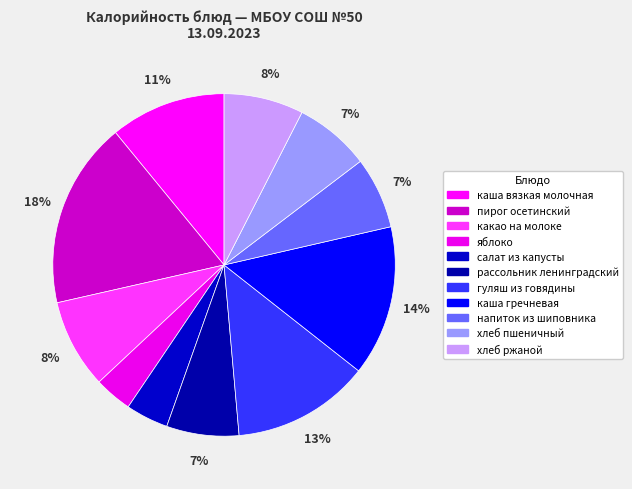

True or false: салат из капусты accounts for 1% of the total.

False